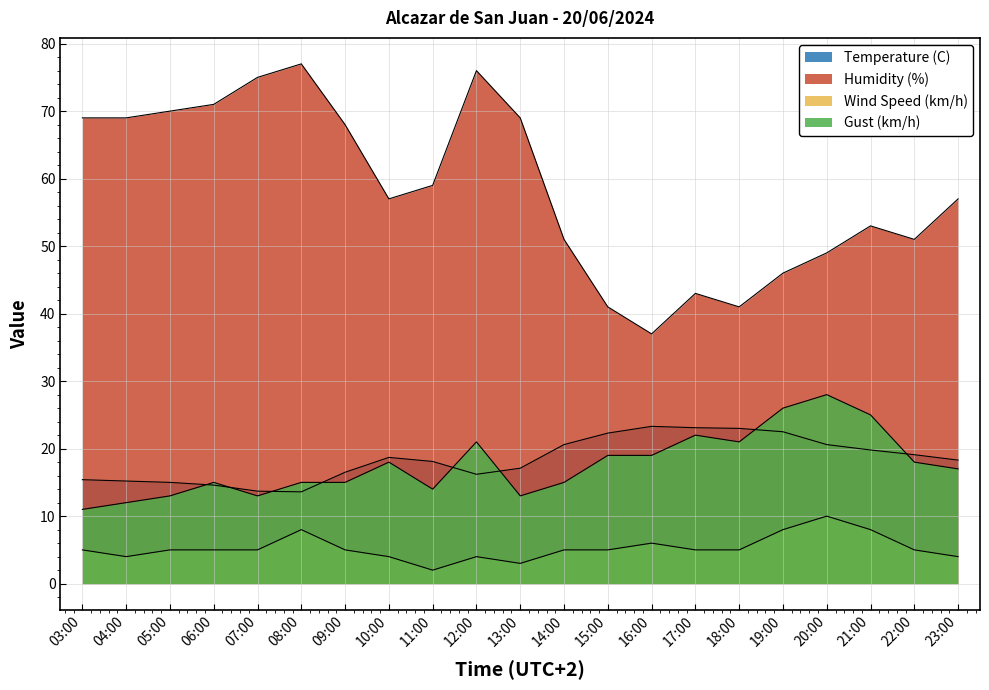

List the labels in order of Gust (km/h) value, largest first.

20:00, 19:00, 21:00, 17:00, 12:00, 18:00, 15:00, 16:00, 10:00, 22:00, 23:00, 06:00, 08:00, 09:00, 14:00, 11:00, 05:00, 07:00, 13:00, 04:00, 03:00